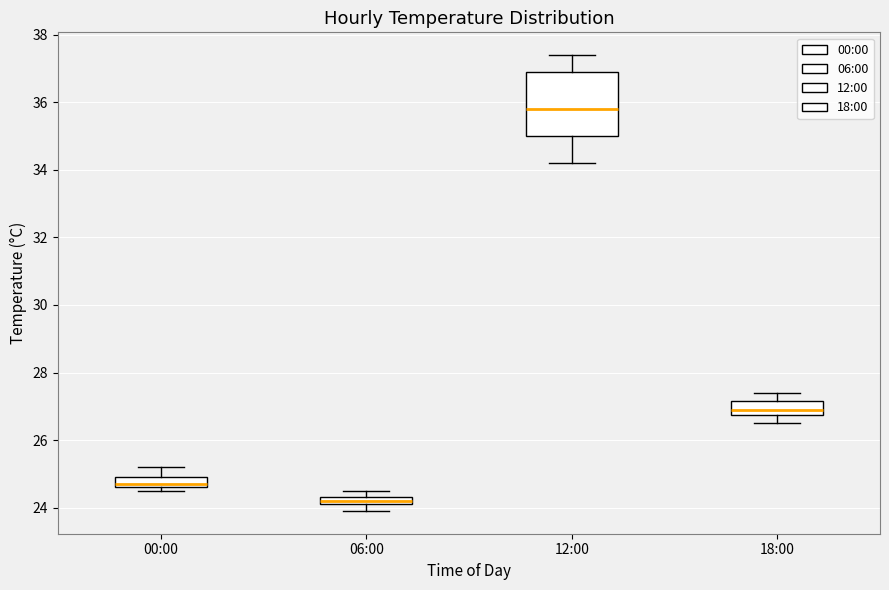

Where is the lower edge of the box for 06:00 on the y-axis? The values are not printed on the chart, so give them approximately, as read against the axis.

24.2